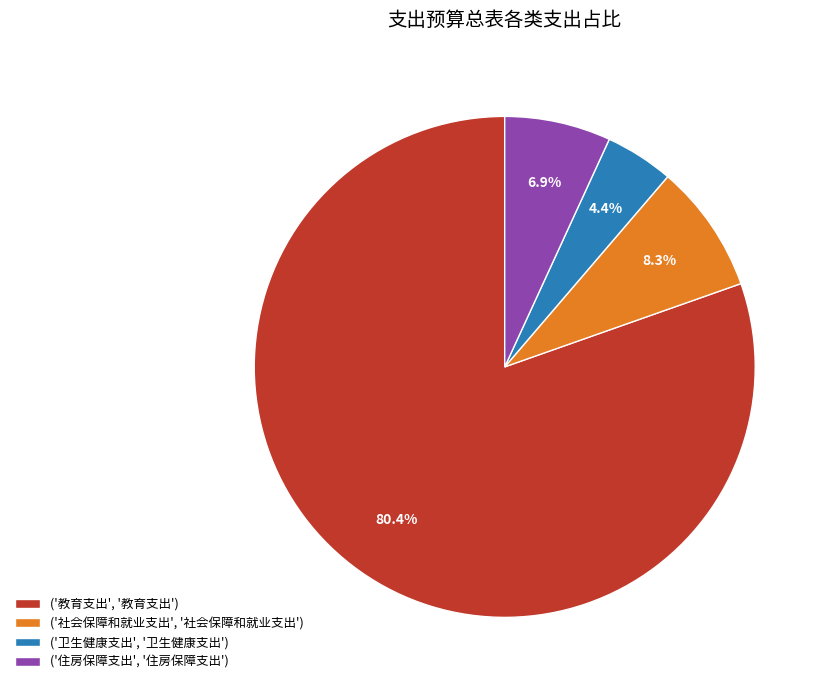

Does any single category account for the majority?

Yes